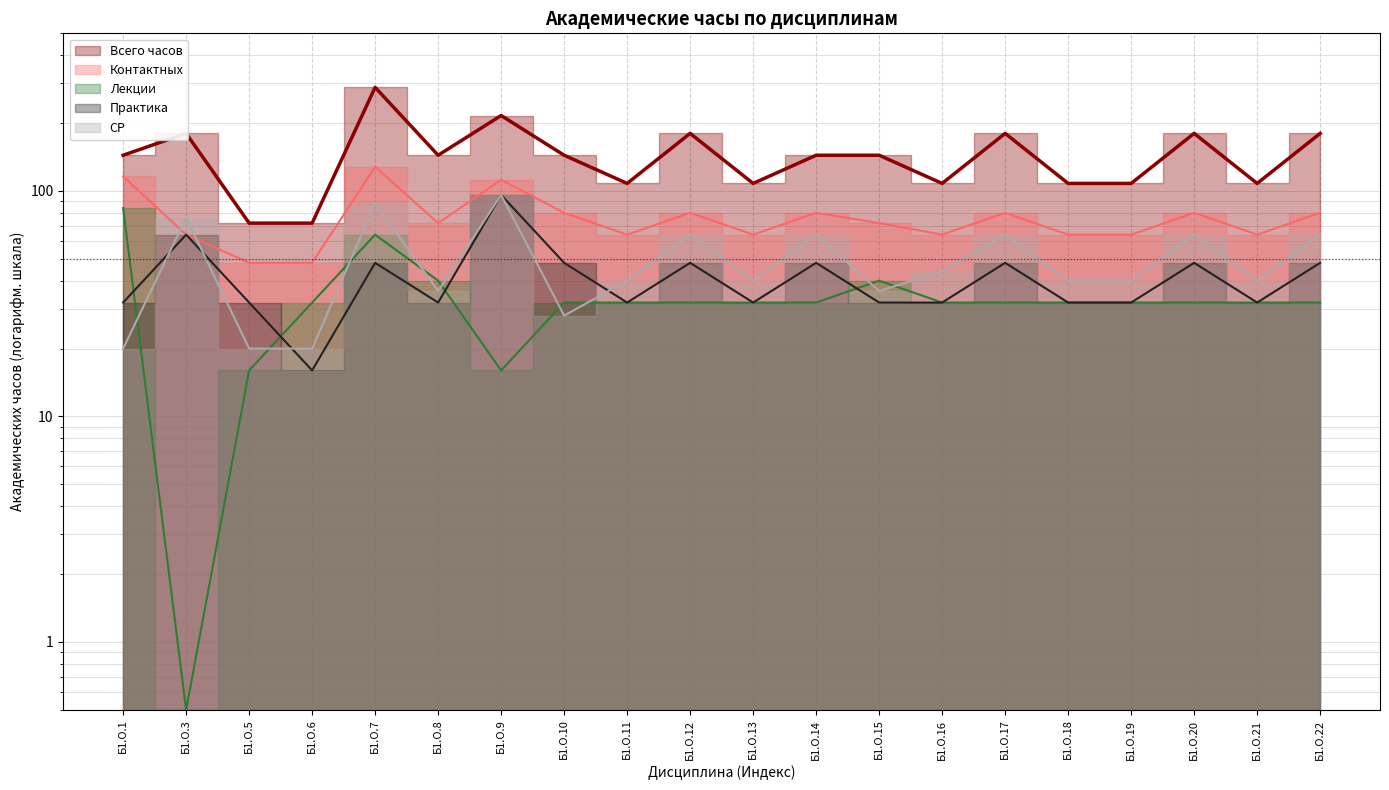

What is the difference between the Контактных values at Б1.О.22 and Б1.О.19?

16.0